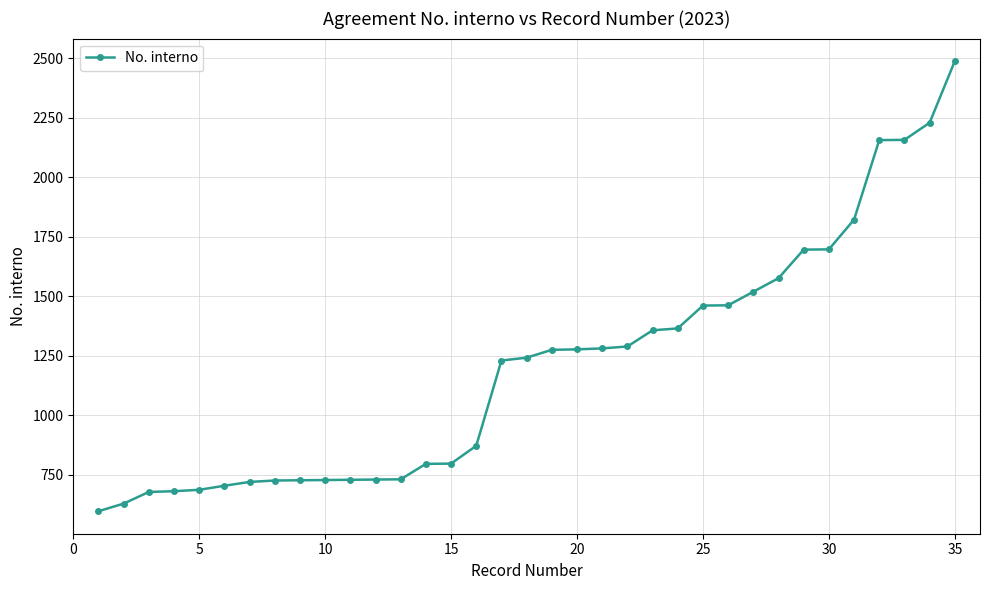

How many distinct data groups are displayed?

1